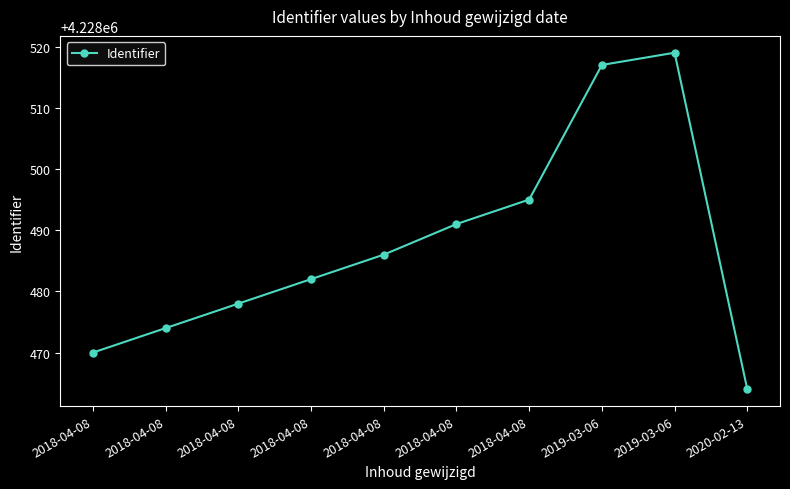

How many data points are less than 4228486?

5